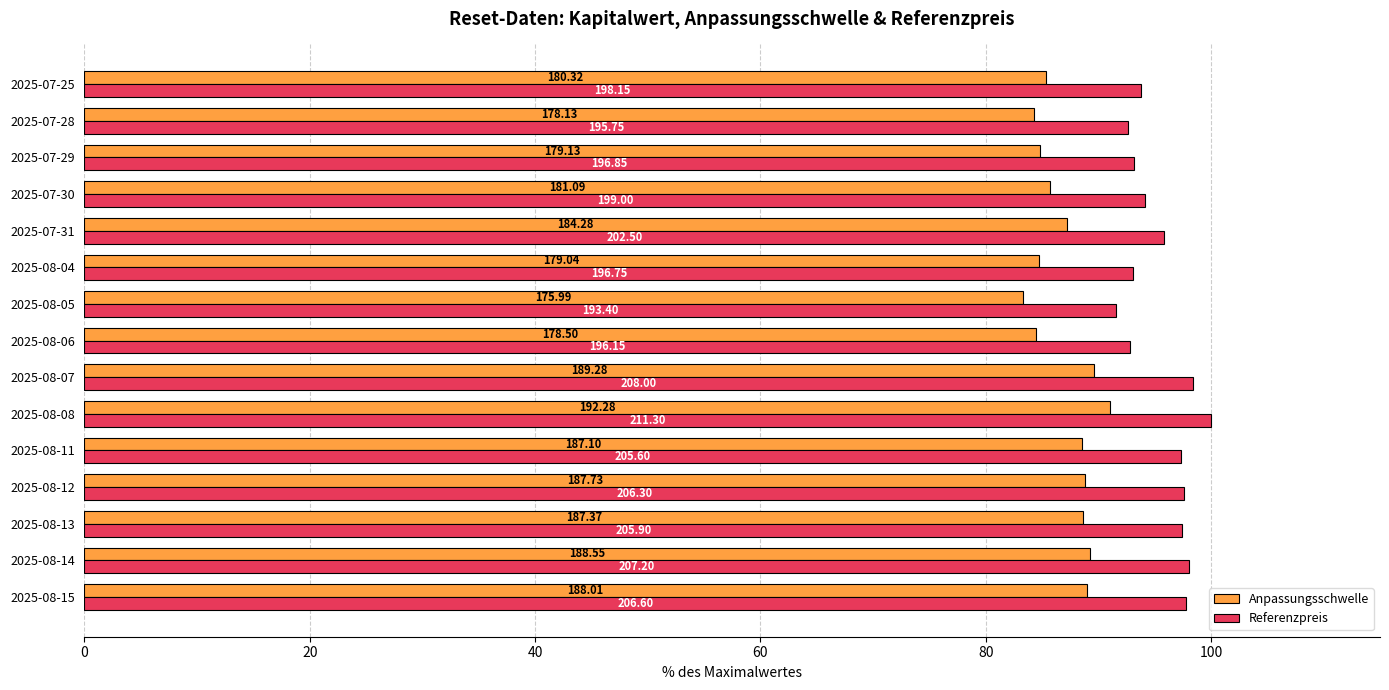

List the series in order of their overall mean, highest first.

Referenzpreis, Anpassungsschwelle